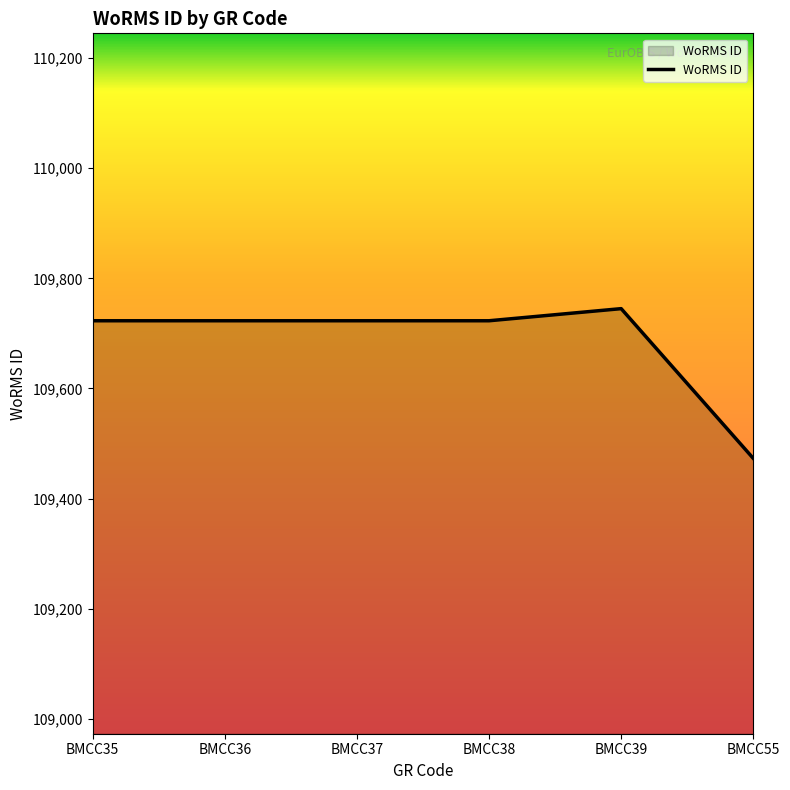

Is it true that the value at BMCC55 is 150308?

False